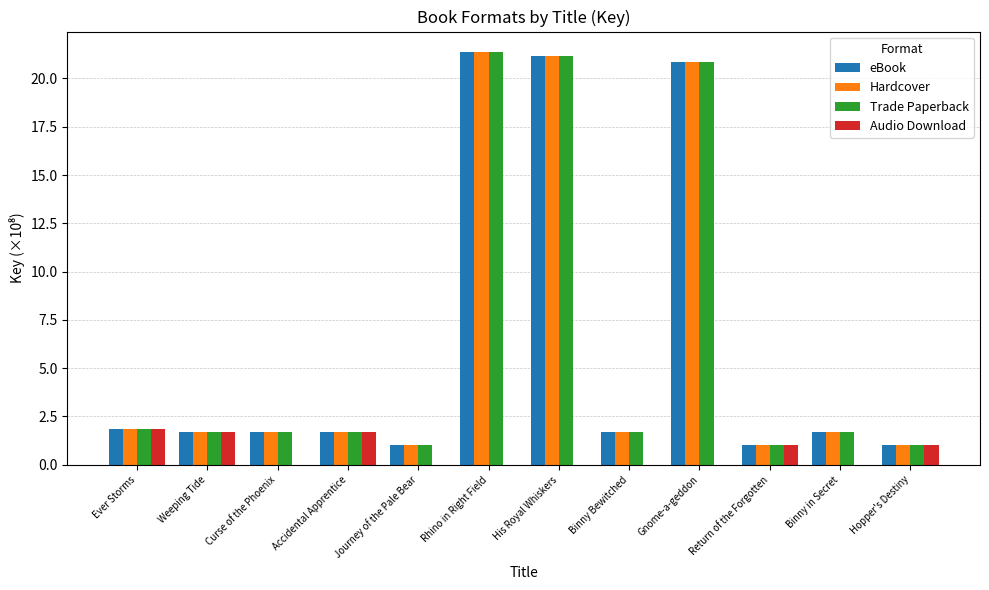

Is it true that Trade Paperback equals 1.9 at Ever Storms?

True